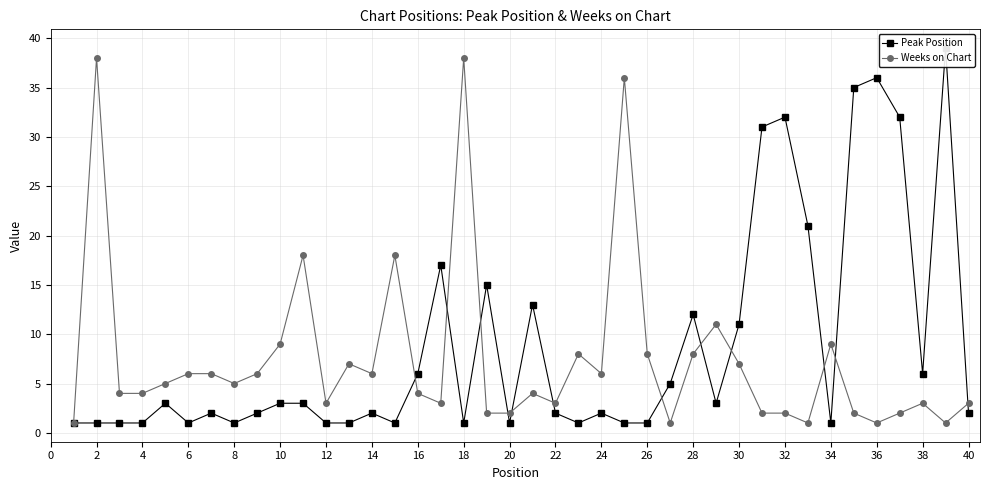

What is the highest value of the Weeks on Chart series?

38